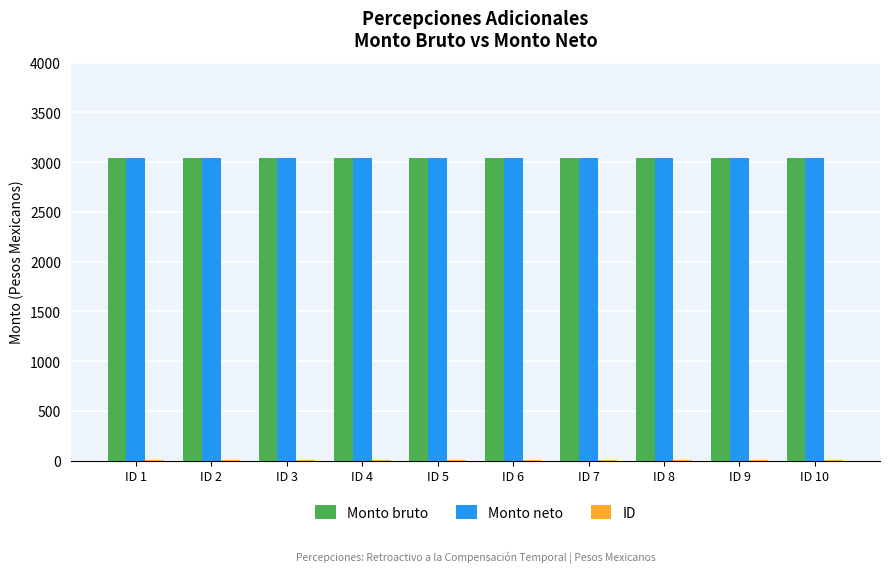

What is the greatest value displayed?

3040